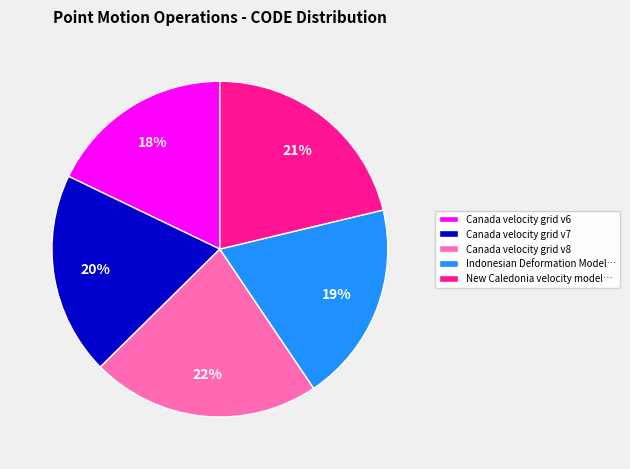

Does any single category account for the majority?

No